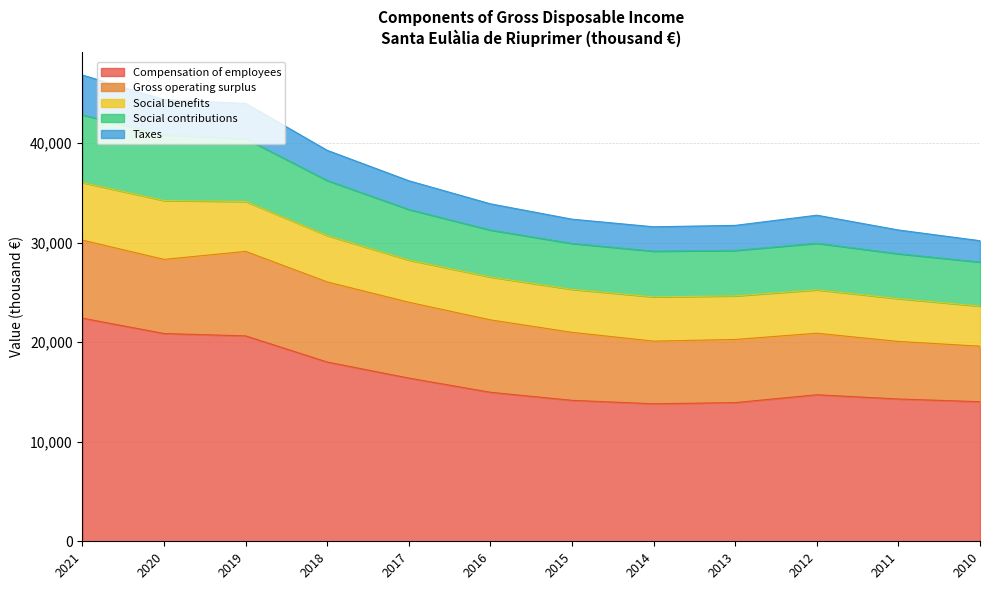

How many interior local valleys does the Social contributions series have?

1